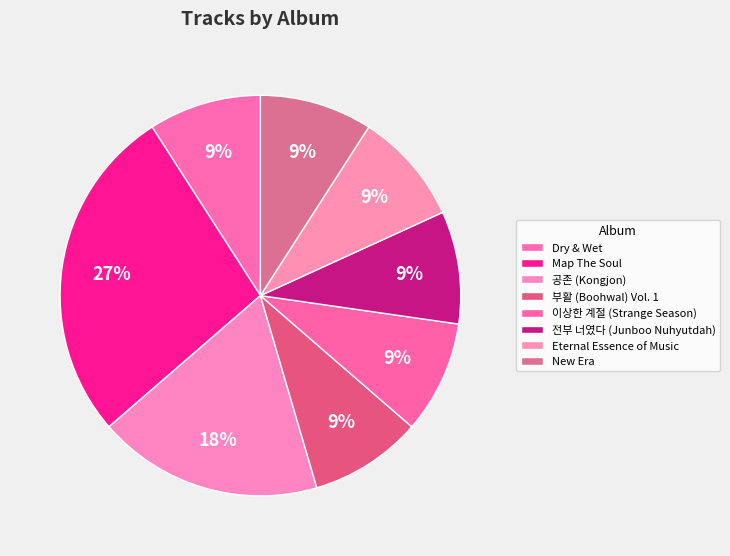

Between 공존 (Kongjon) and Eternal Essence of Music, which is larger?

공존 (Kongjon)